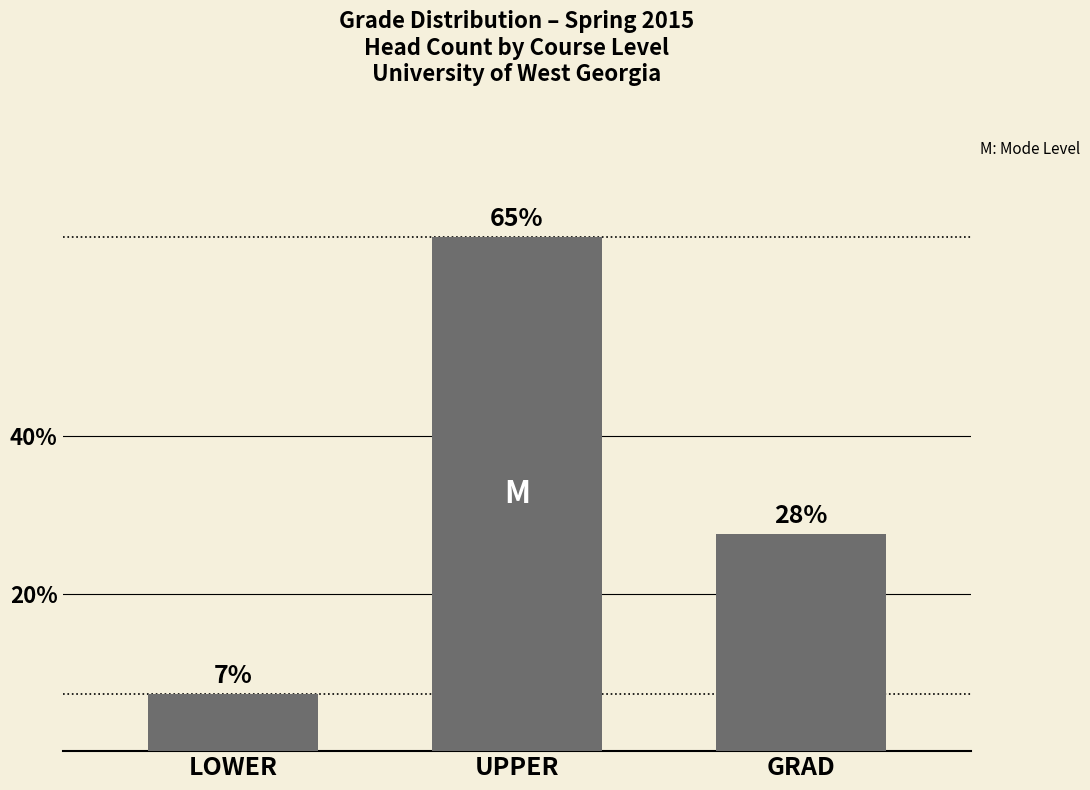

Reading left to right, what are all the values shown in this chart?

LOWER=7.2	UPPER=65.2	GRAD=27.5